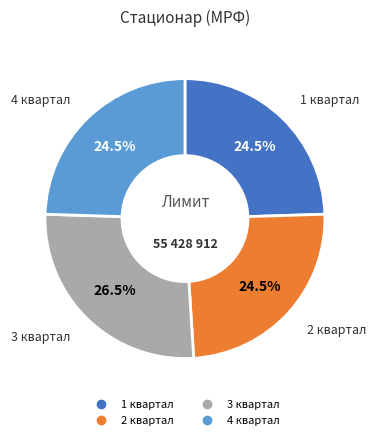

How much of the chart is everything except 1 квартал?

75.5%